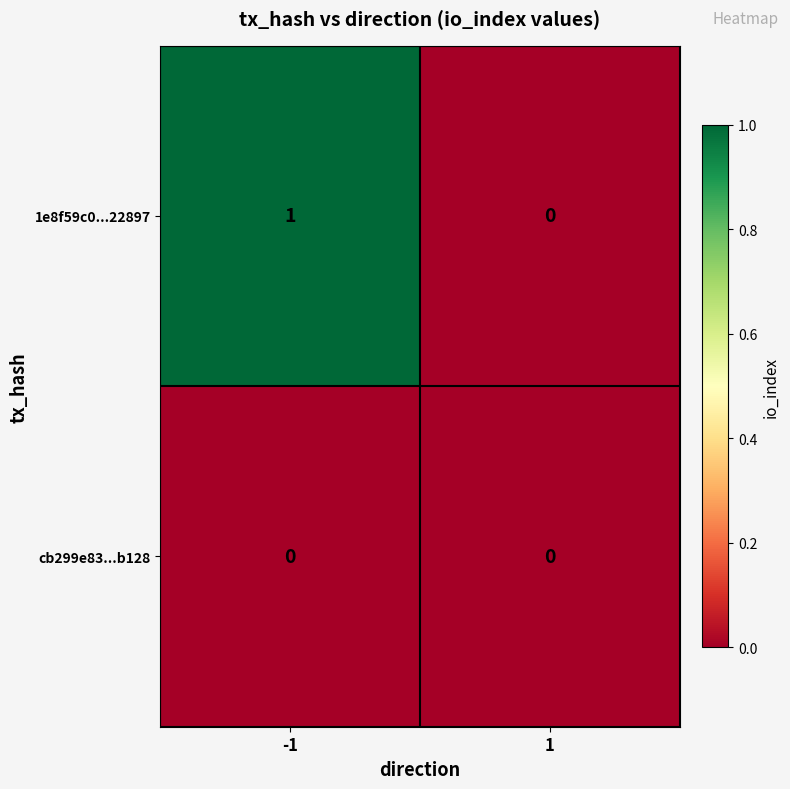

Rank the series at -1 from highest to lowest value.

1e8f59c0...22897, cb299e83...b128